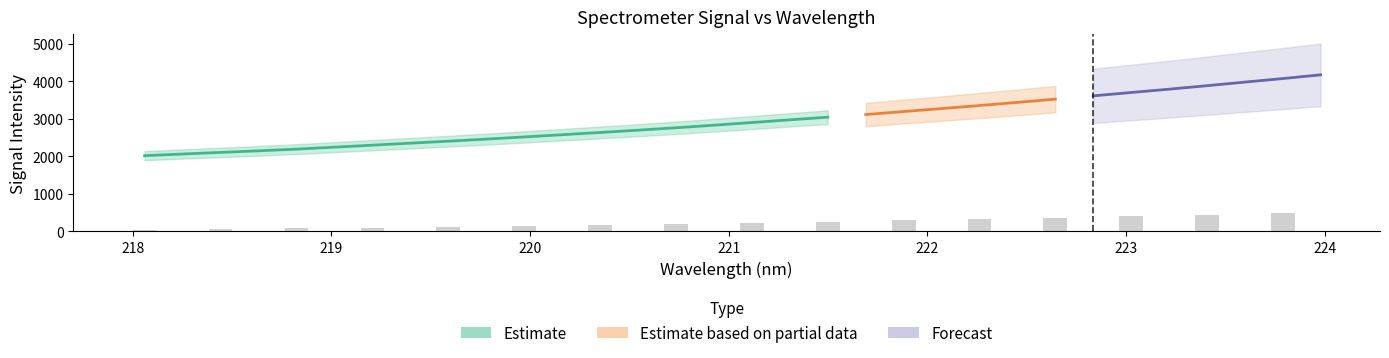

What is the sum of all x values?

7072.7